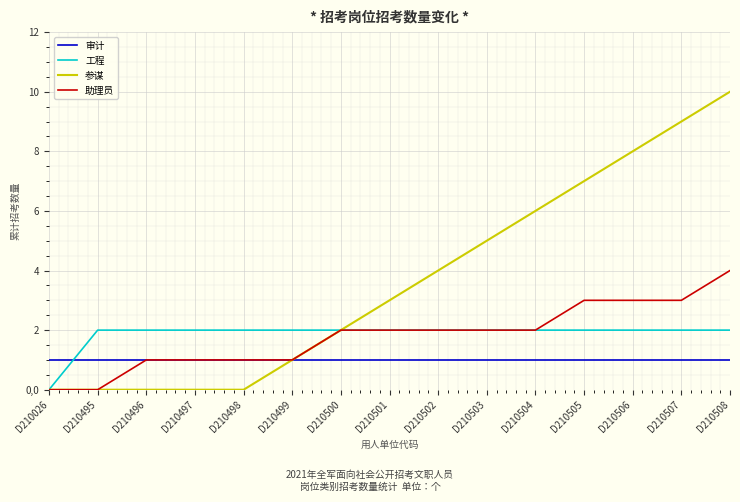

Reading left to right, what are all the values shown in this chart?

审计: 1	1	1	1	1	1	1	1	1	1	1	1	1	1	1
工程: 0	2	2	2	2	2	2	2	2	2	2	2	2	2	2
参谋: 0	0	0	0	0	1	2	3	4	5	6	7	8	9	10
助理员: 0	0	1	1	1	1	2	2	2	2	2	3	3	3	4